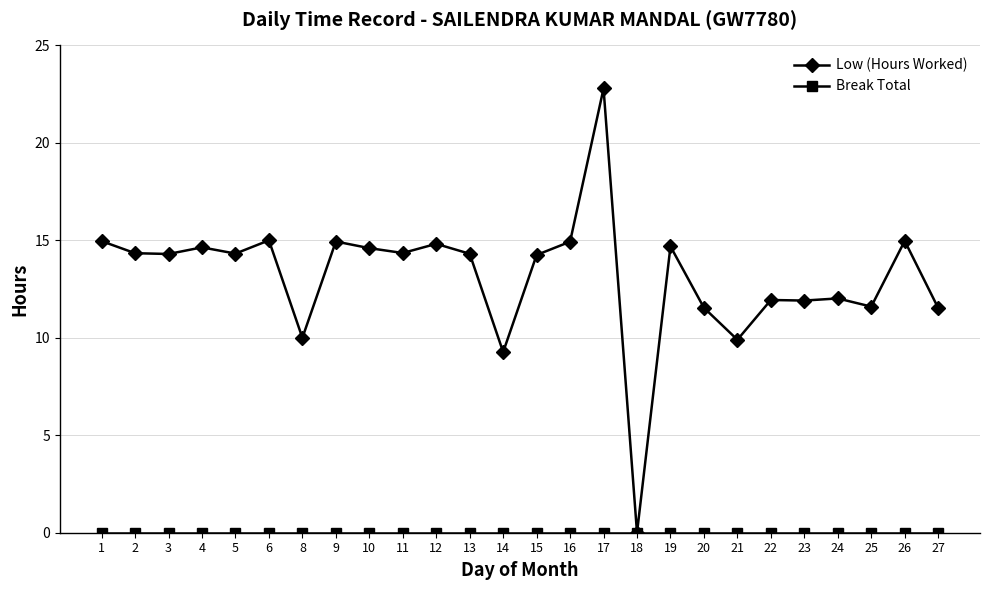

What is the value of the Low (Hours Worked) point at the 8th from the left?

14.9